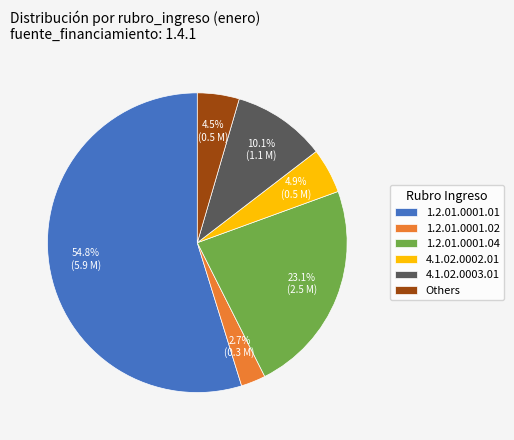

Combined, do 1.2.01.0001.02 and 4.1.02.0003.01 account for over 50%?

No